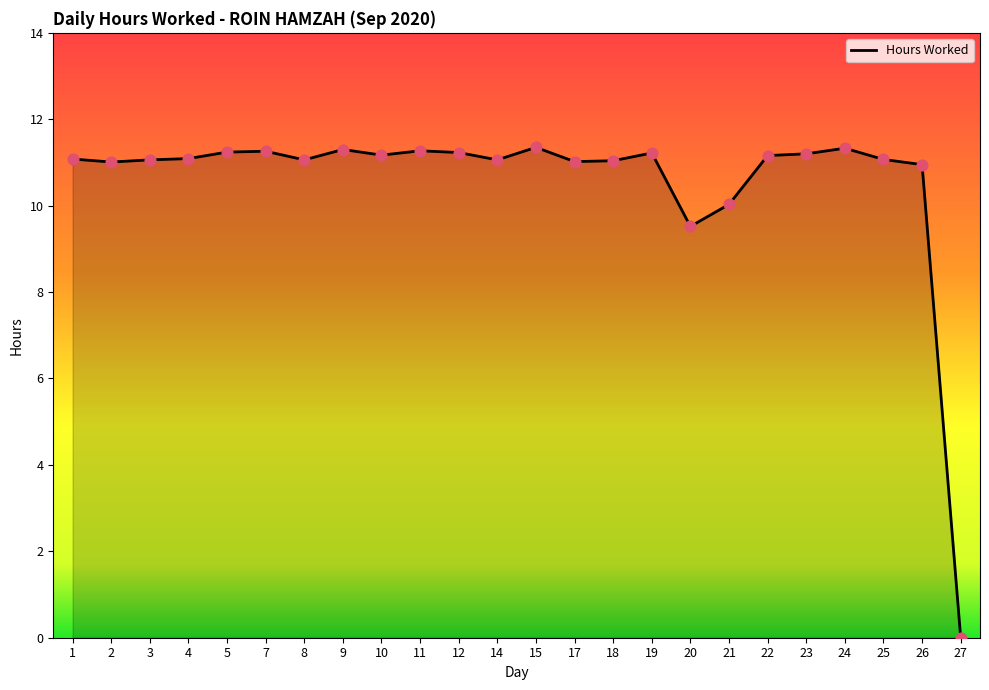

What is the change in value from 22 to 24?

+0.2